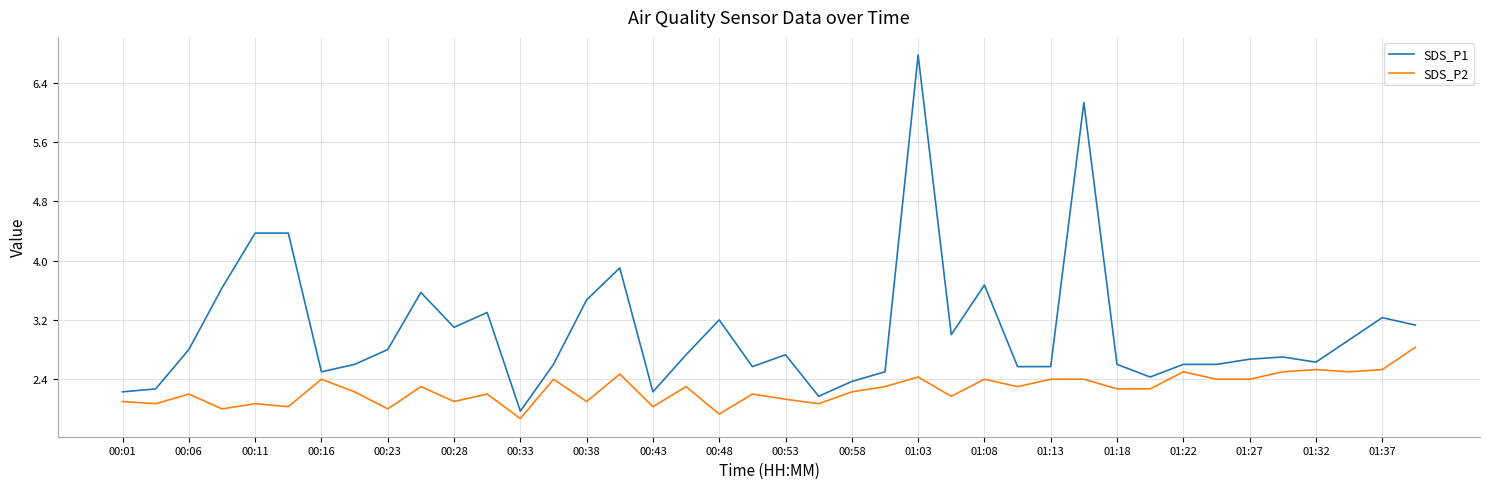

What is the difference between the maximum and minimum values in the SDS_P2 series?

1.0